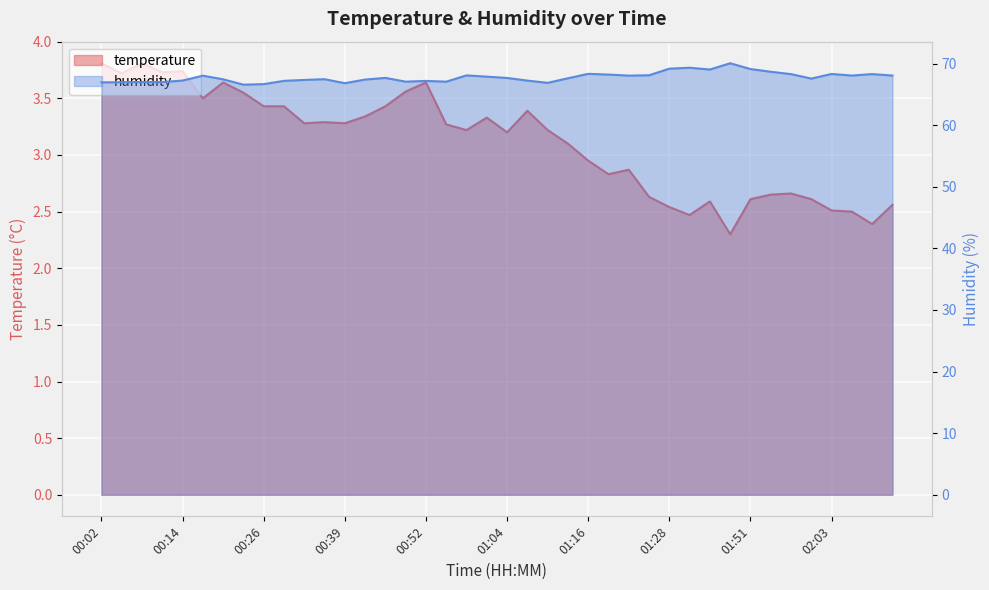

What is the highest value of the humidity series?

70.1